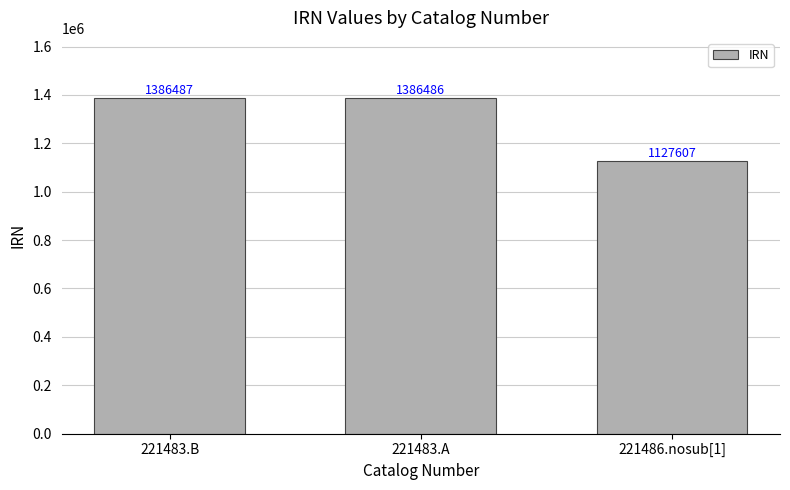

Does the chart contain stacked bars?

No